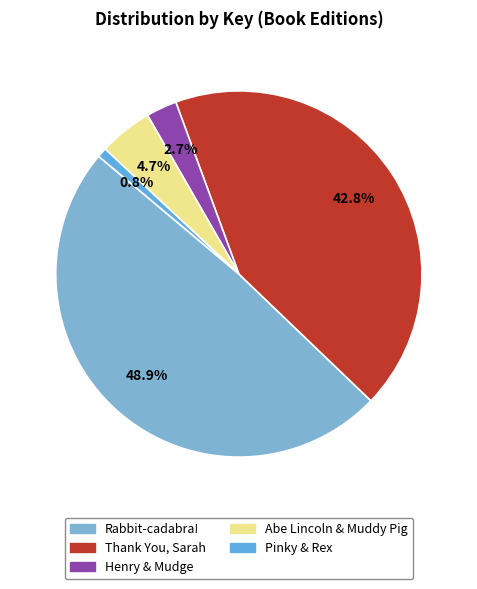

What percentage is the Thank You, Sarah slice, to the nearest percent?

43%